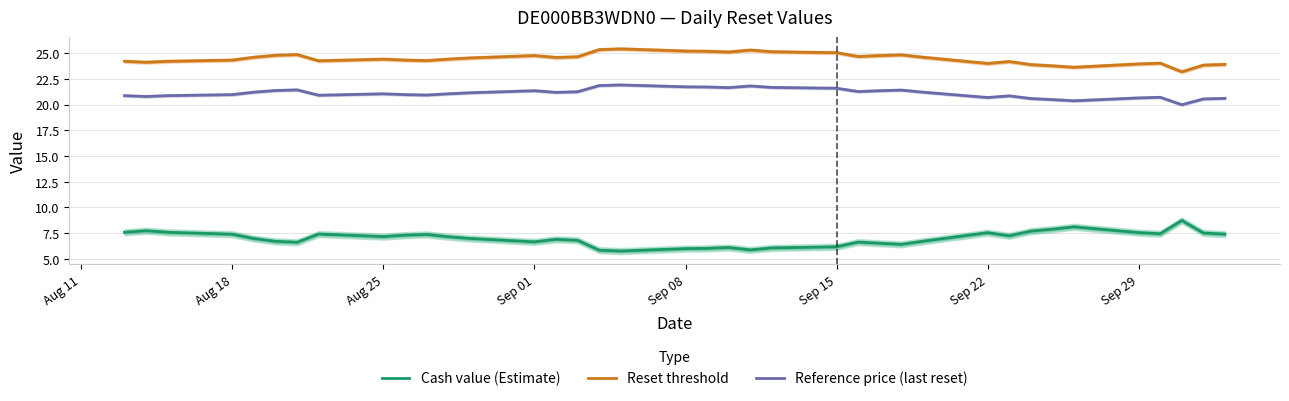

How many distinct data groups are displayed?

3